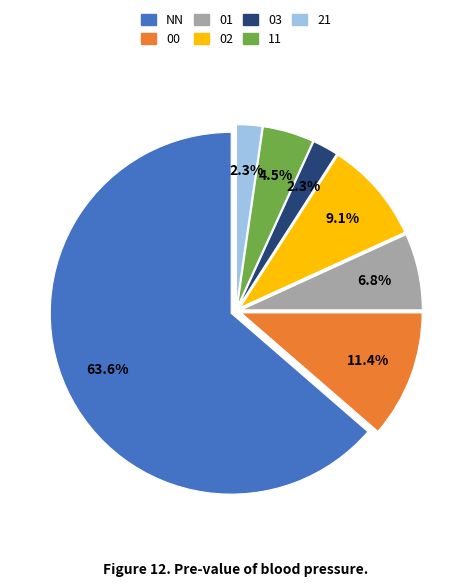

How many segments does this pie chart have?

7